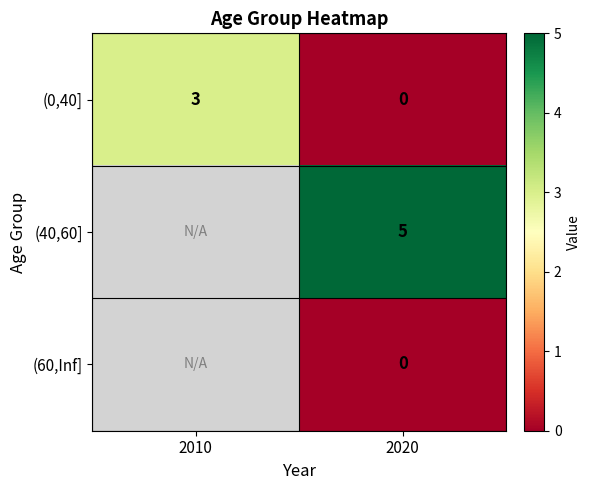

Is it true that (0,40] equals -1 at 2020?

False